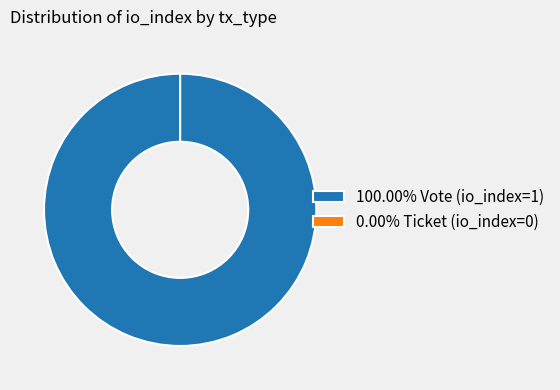

The Vote (io_index=1) slice represents 100% of the pie. True or false?

True